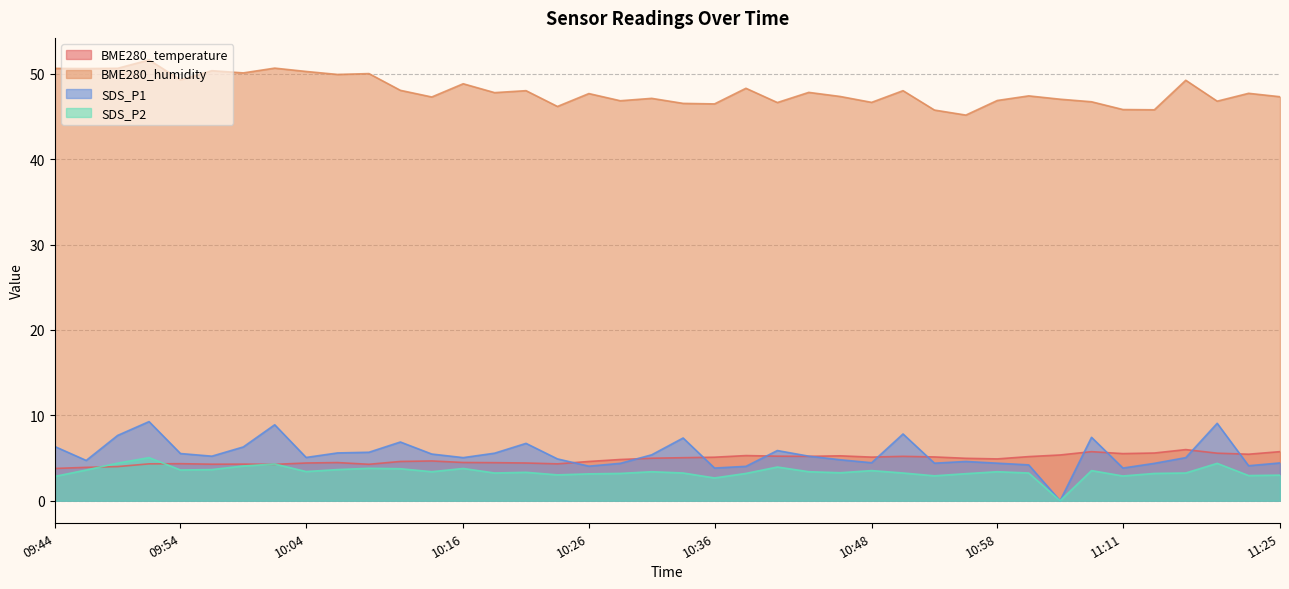

At how many categories does at least one series exceed 13?

40